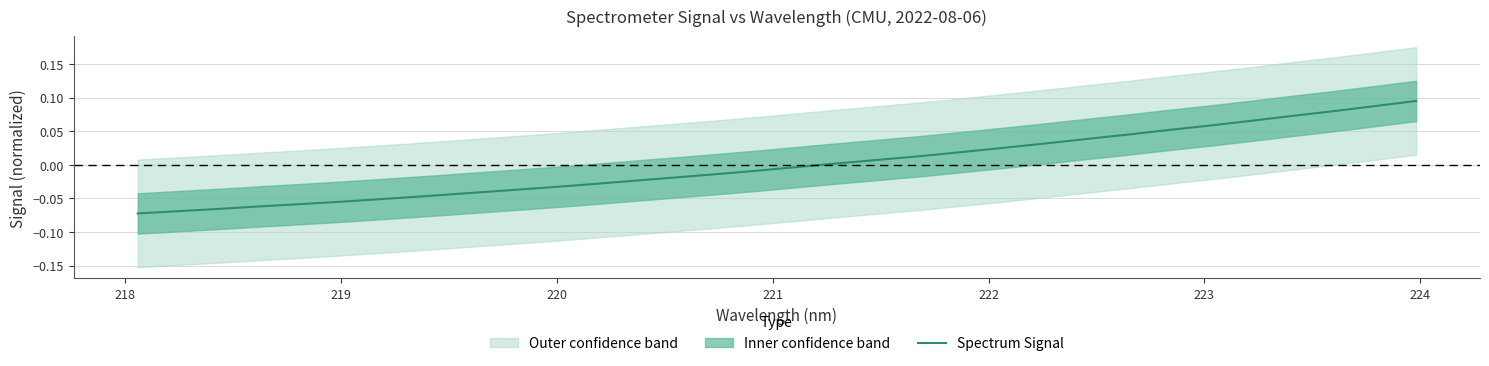

What is the maximum value shown in the chart?

0.1